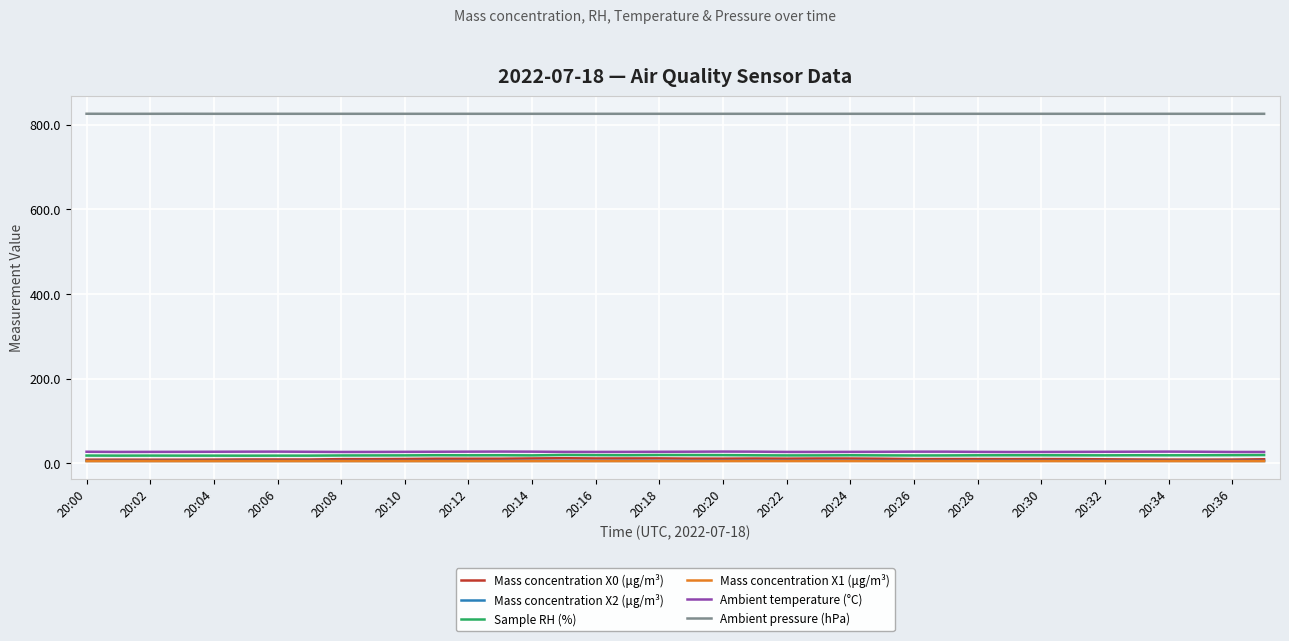

Which series has the largest total across all categories?

Ambient pressure (hPa)